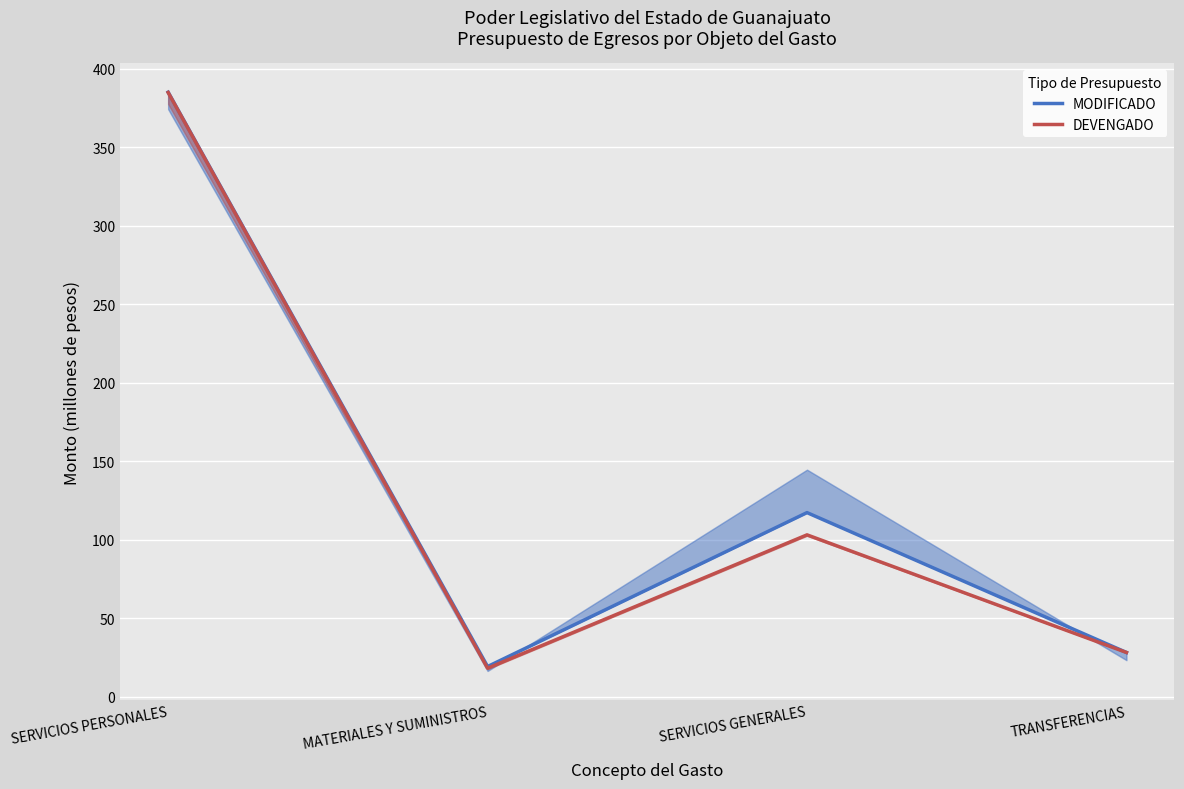

True or false: DEVENGADO and MODIFICADO cross at least once.

False